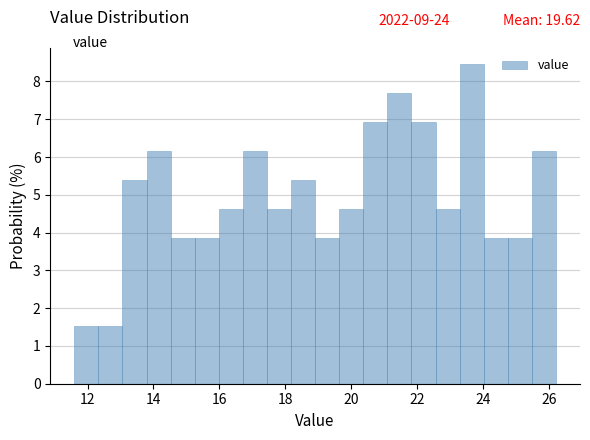

Read against the x-axis, roughly where is the centre of the tallest bar?

23.6